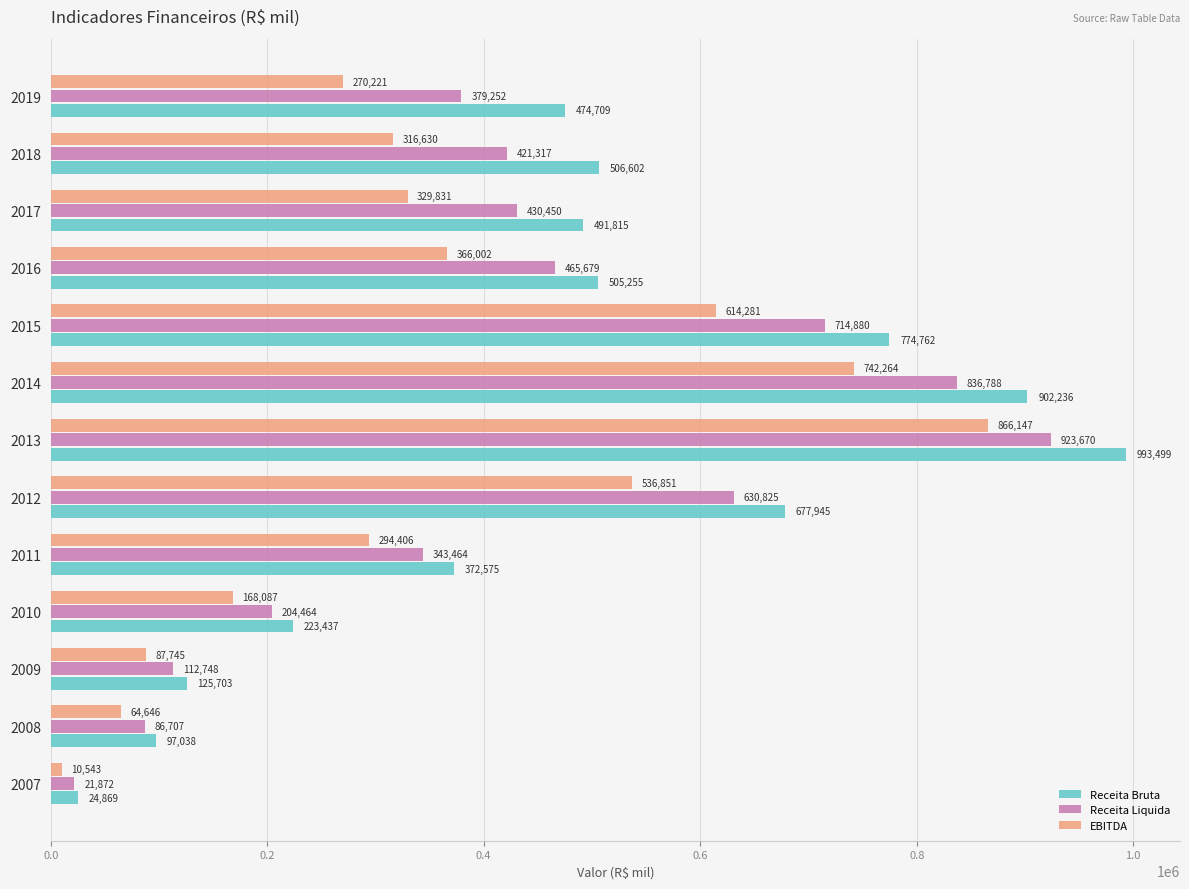

What is the difference between the Receita Bruta values at 2007 and 2017?

466946